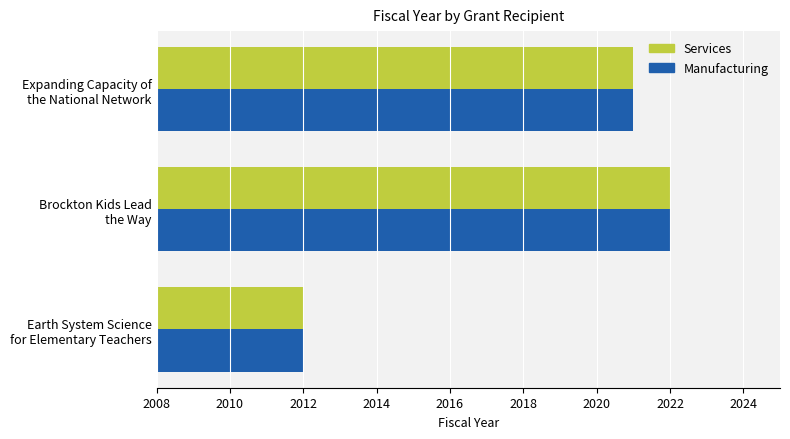

What is the sum of all Services values?

6055